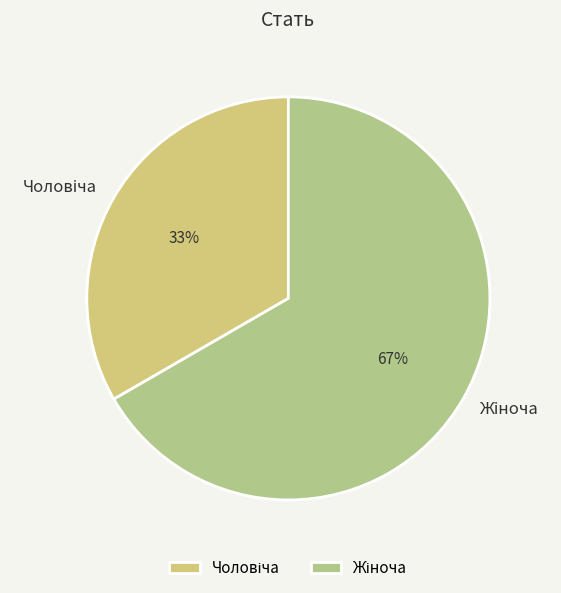

To the nearest percent, what is the average slice percentage?

50%